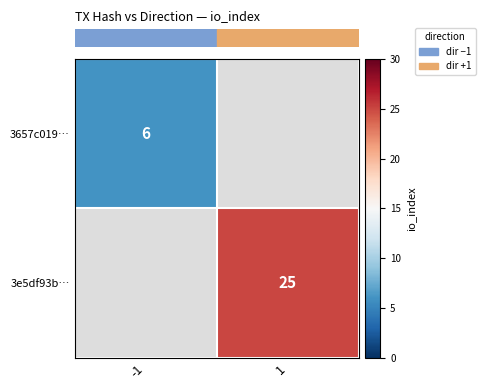

Between -1 and 1, which is larger?

1